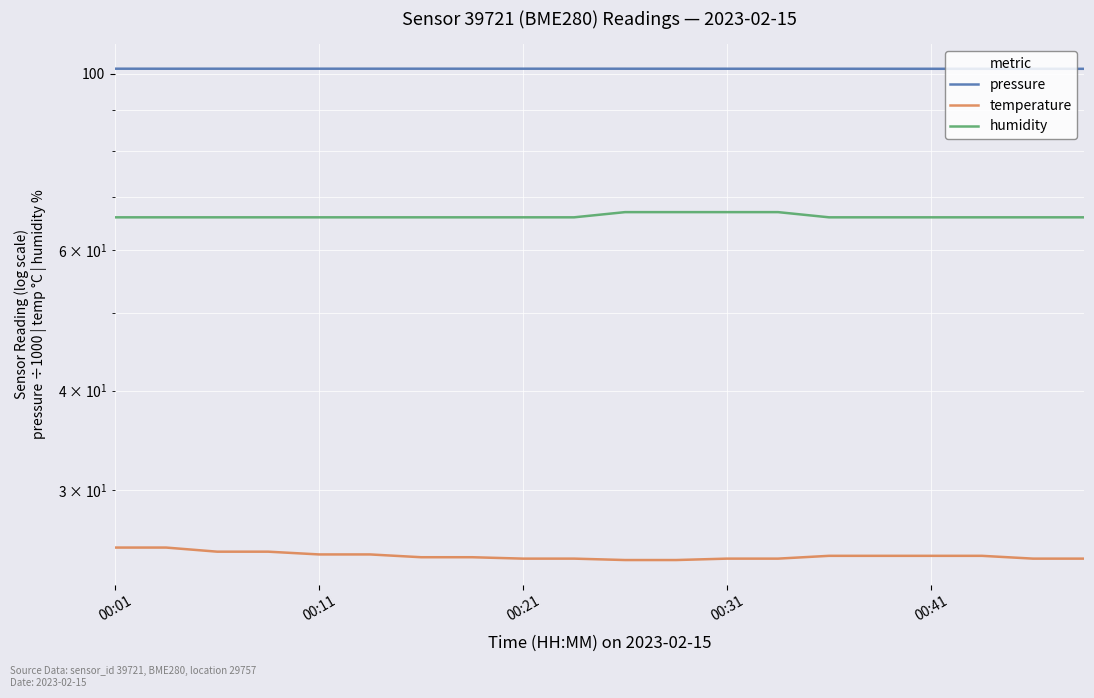

At which category is the sum across all series the highest?

00:31